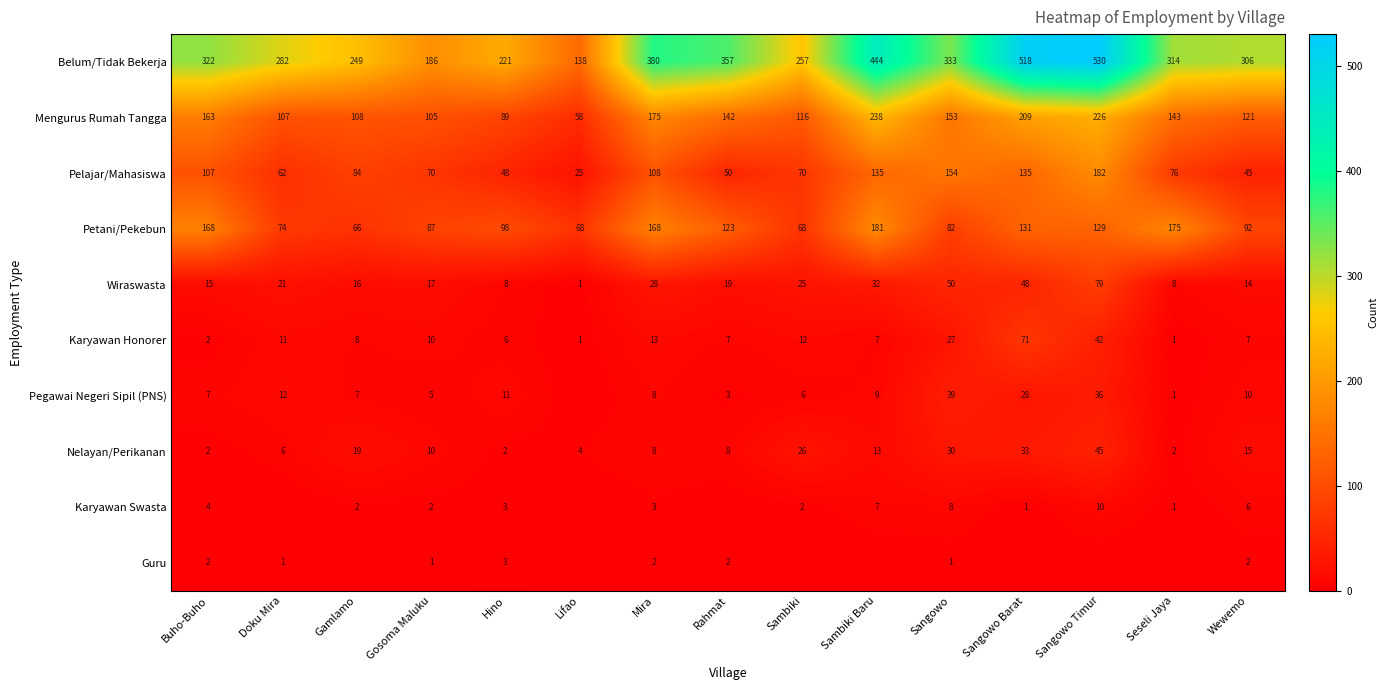

What is the sum of the Wiraswasta values at Hino and Rahmat?

27